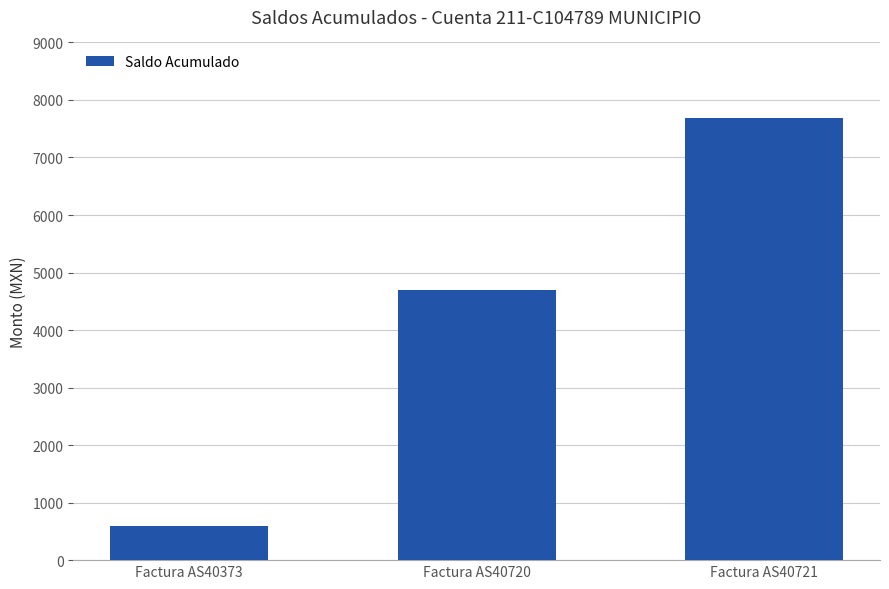

Reading left to right, transcribe all the data shown in this chart.

591.6	4691.6	7681.6